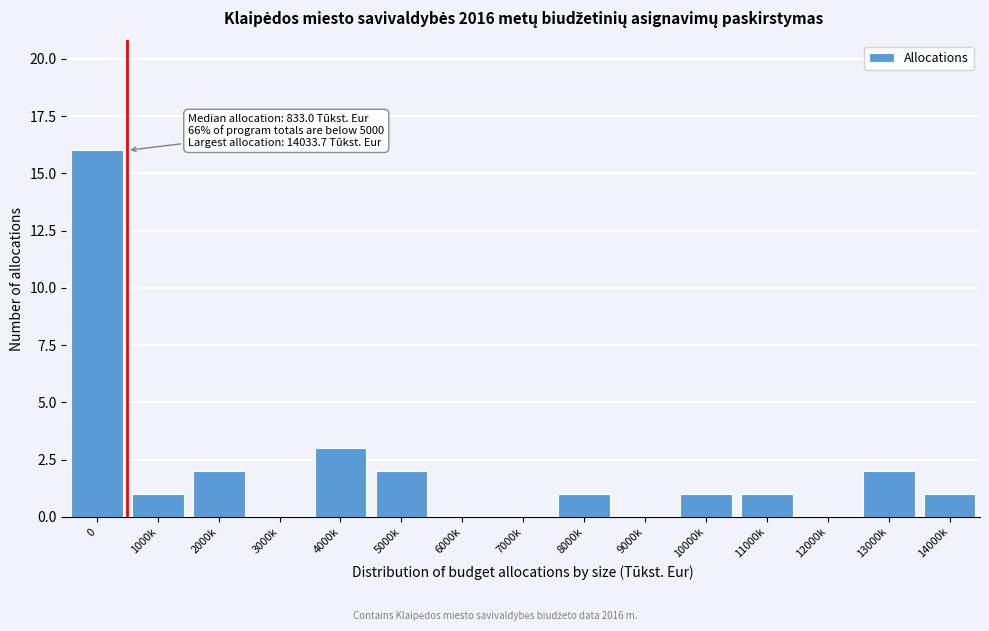

Reading right to left, list all the values displayed in this chart.

14000k=1	13000k=2	12000k=0	11000k=1	10000k=1	9000k=0	8000k=1	7000k=0	6000k=0	5000k=2	4000k=3	3000k=0	2000k=2	1000k=1	0=16